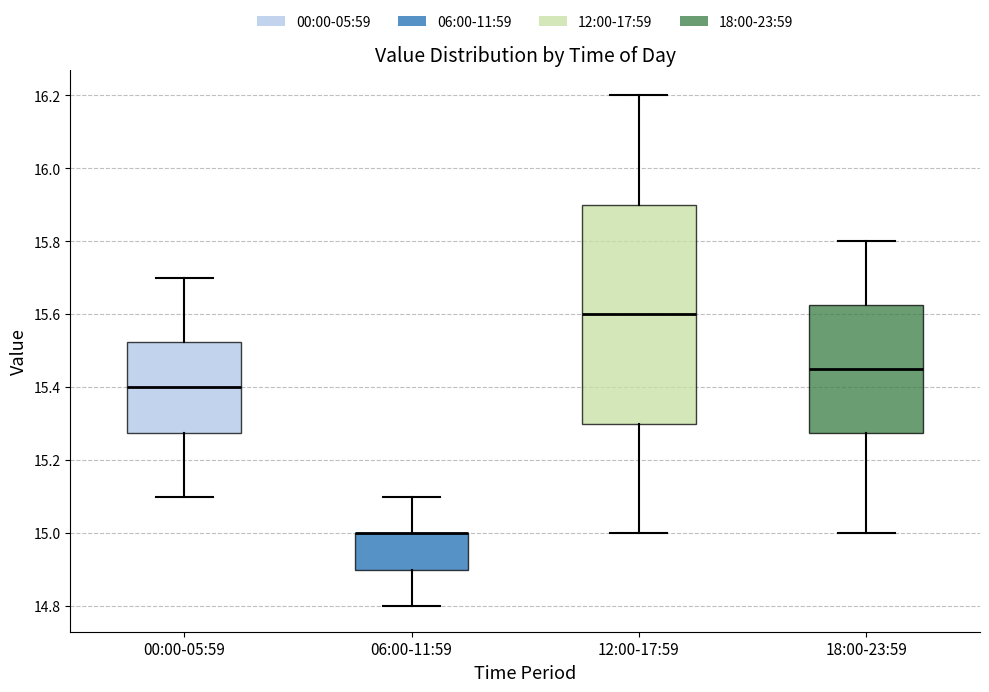

Where does the lower whisker of the box for 12:00-17:59 end on the y-axis? The values are not printed on the chart, so give them approximately, as read against the axis.

15.00